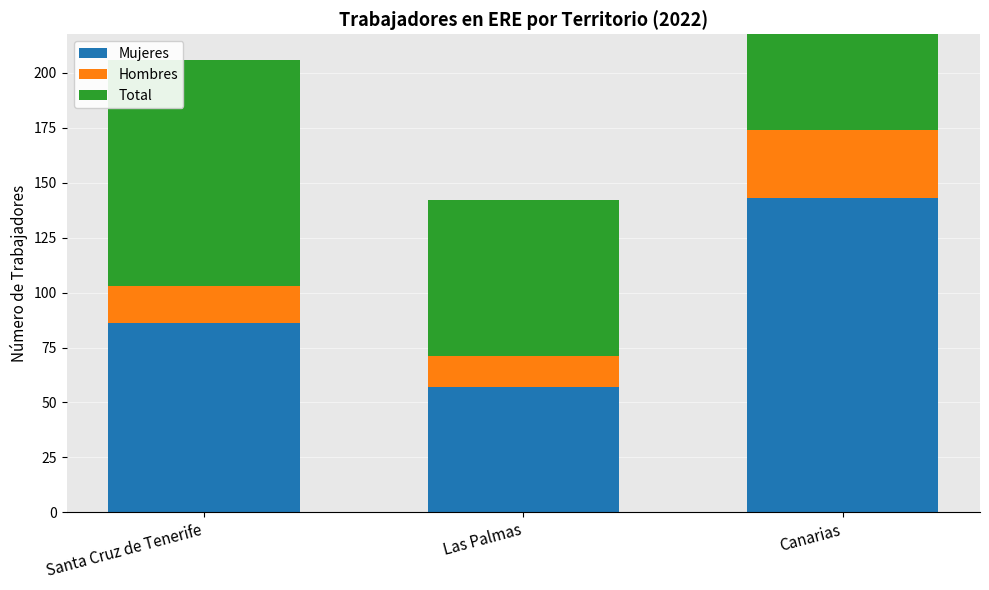

Are the bars horizontal?

No